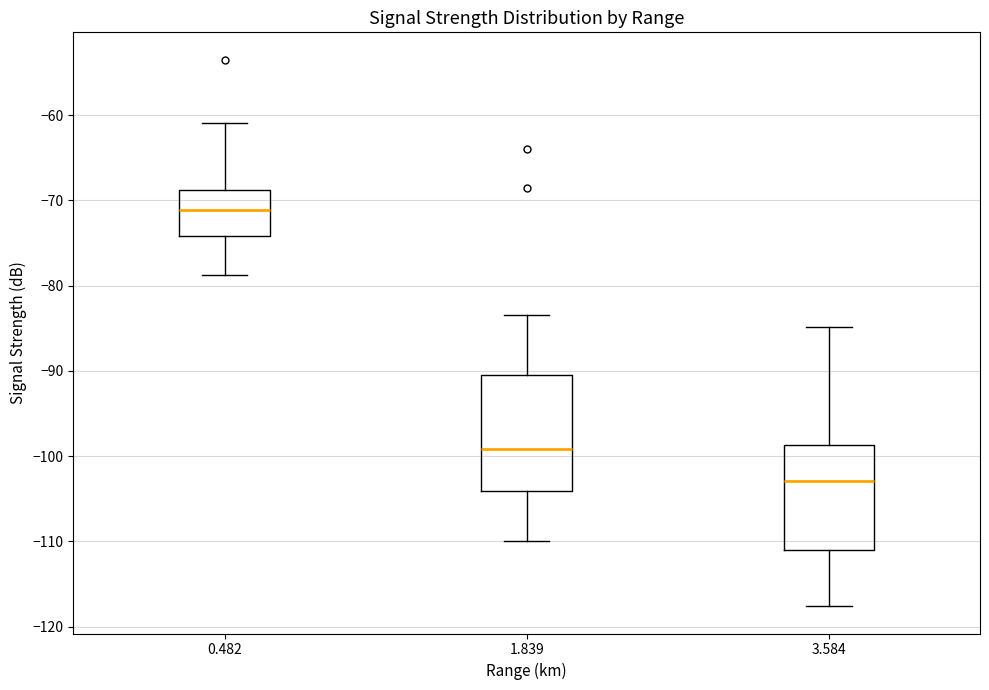

Which box has the highest median line?

0.482